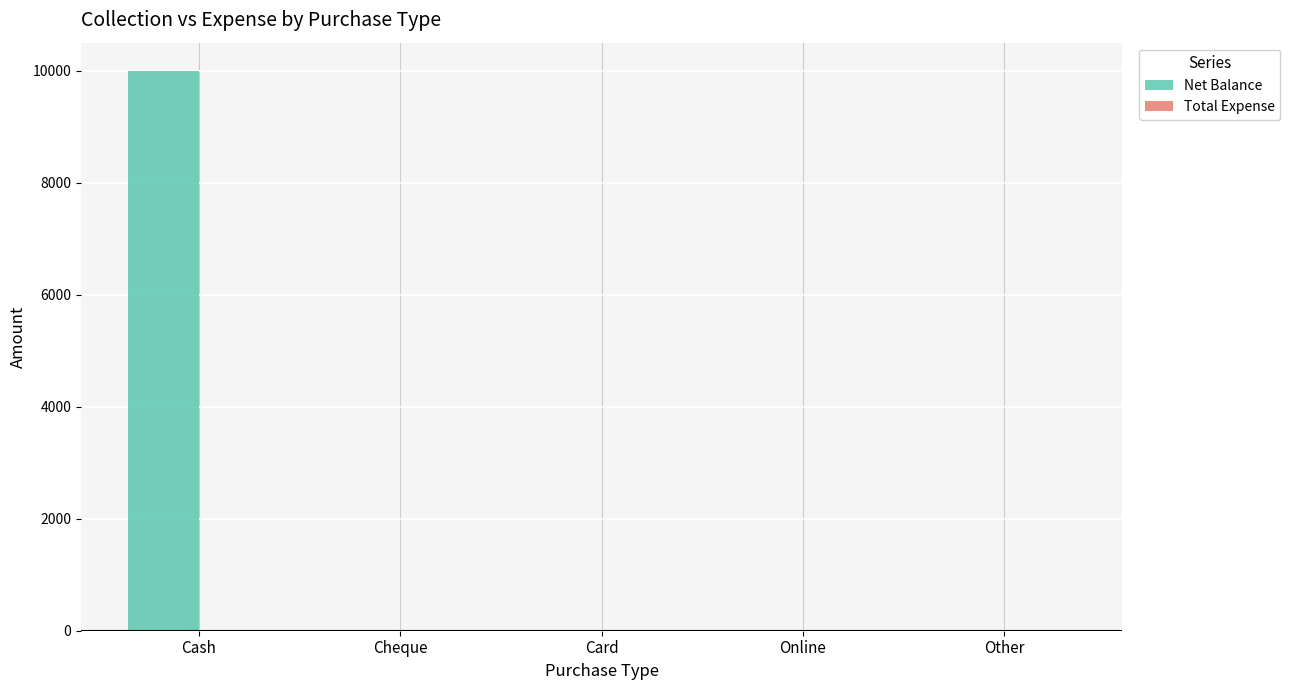

Are the bars horizontal?

No